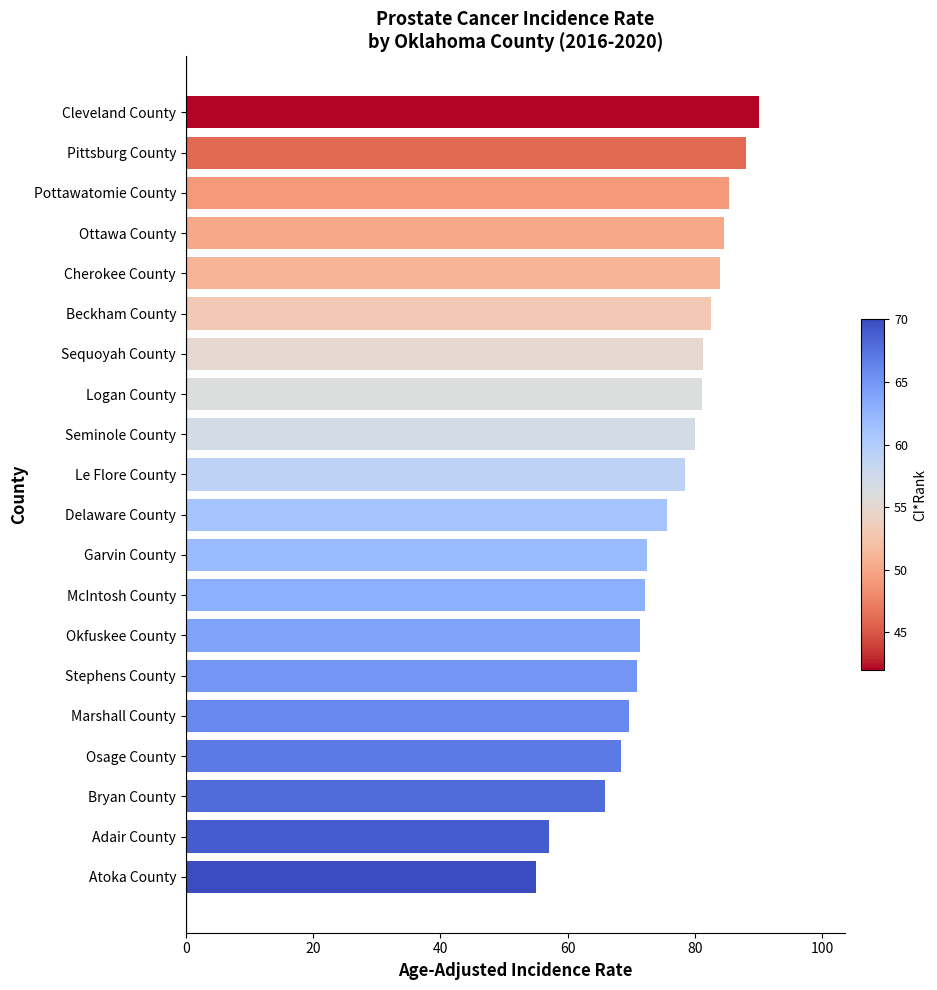

What is the minimum value shown in the chart?

55.1